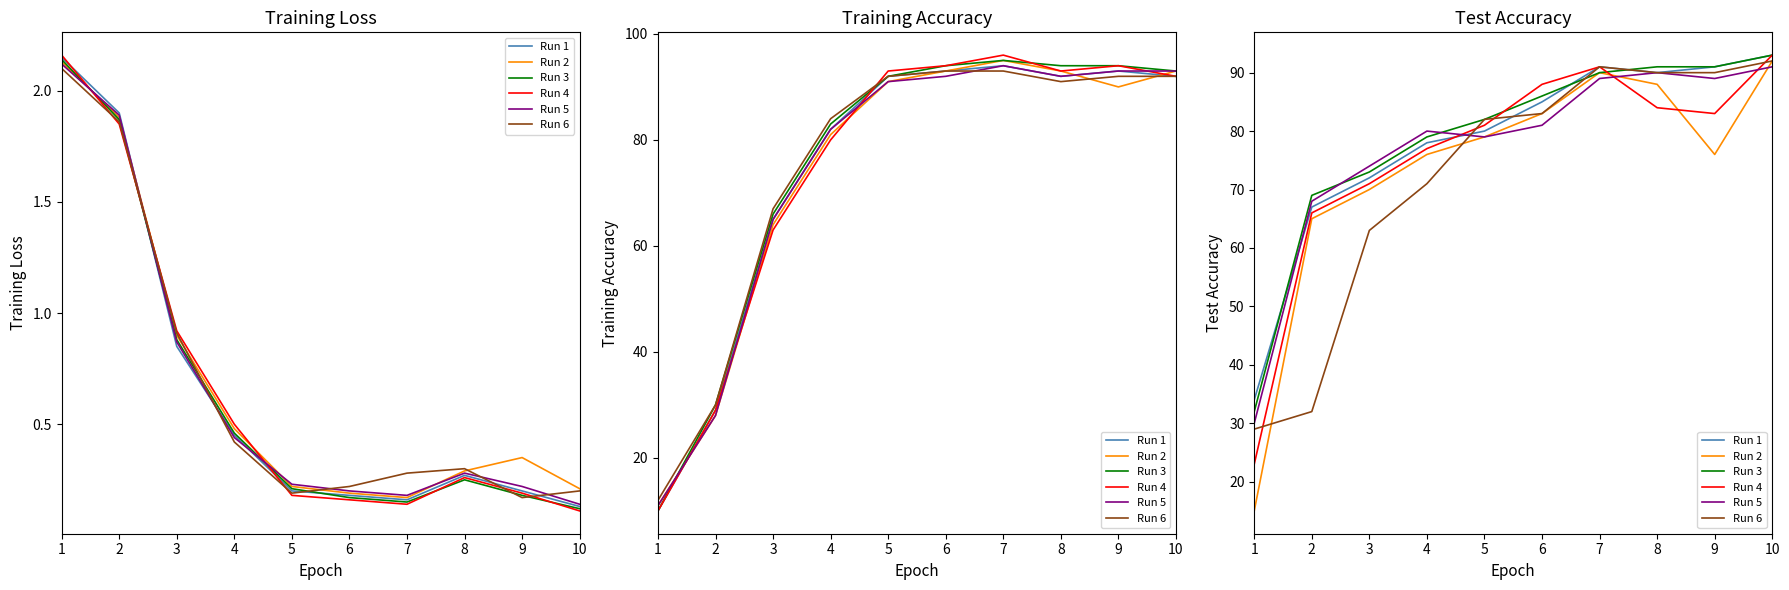

Which category has the lowest value in the Run 4 series?

1